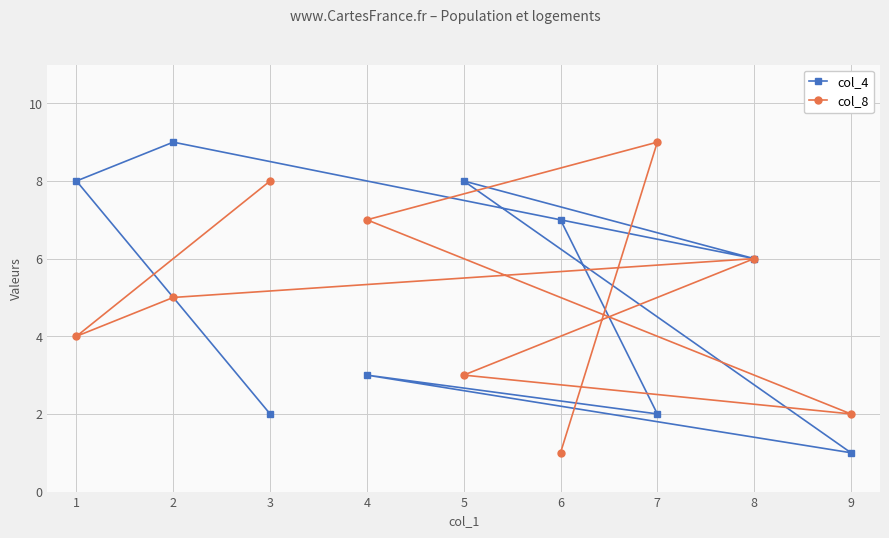

Rank the series at 4 from lowest to highest value.

col_4, col_8